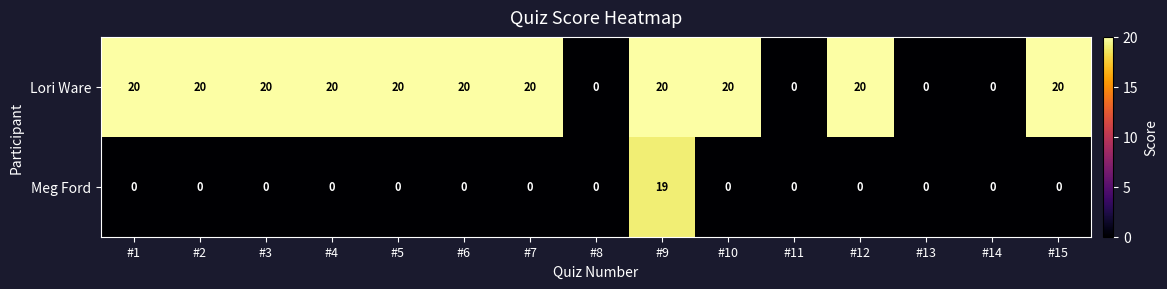

At how many categories does at least one series exceed 12?

11